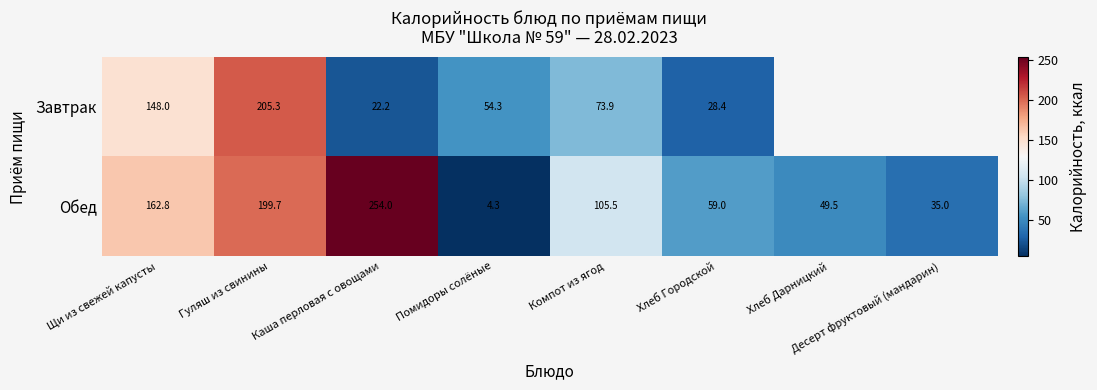

Rank the series at Щи из свежей капусты from lowest to highest value.

Завтрак, Обед